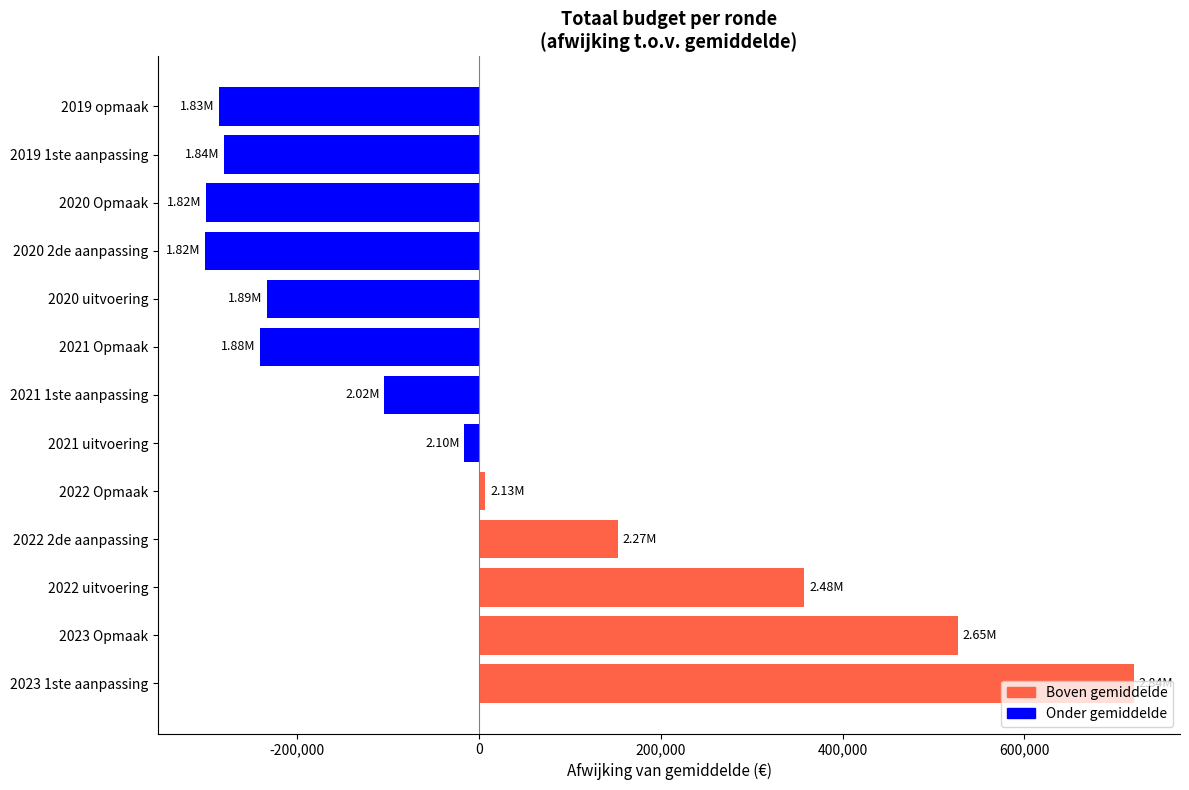

What is the change in value from 2023 Opmaak to 2021 1ste aanpassing?

-631355